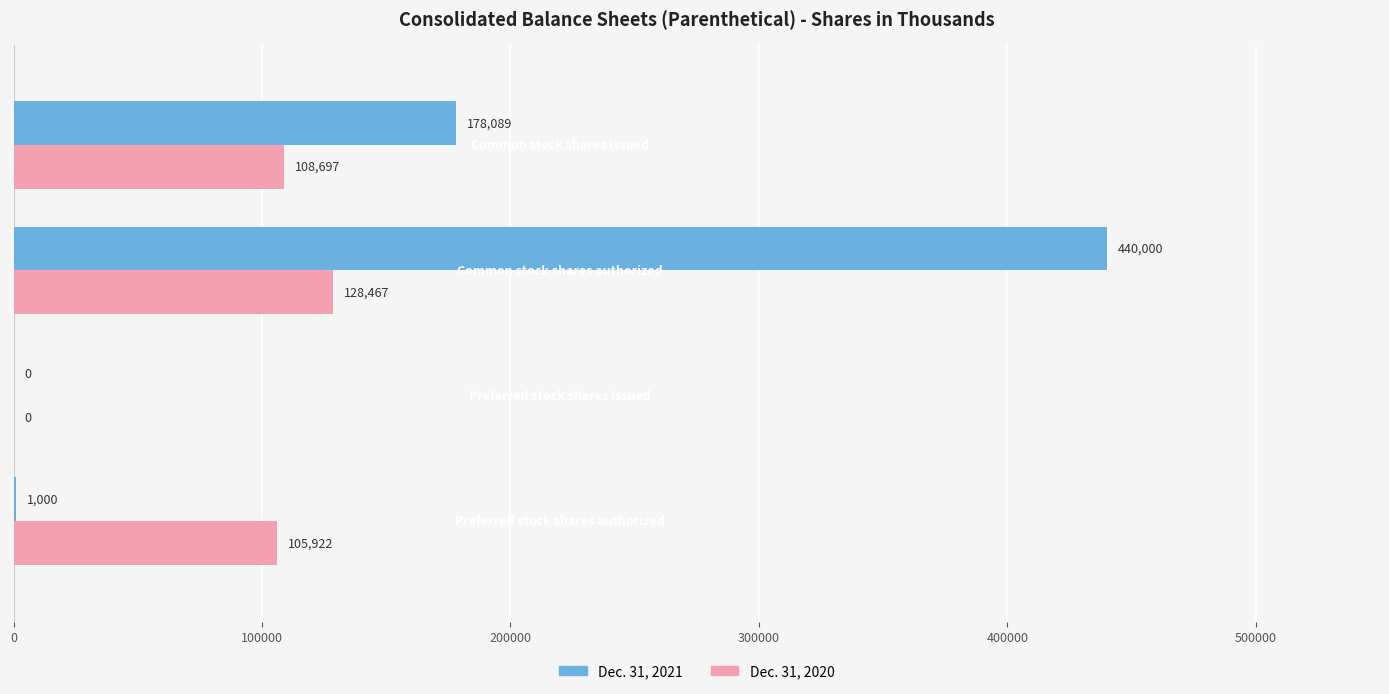

What is the sum of all Dec. 31, 2020 values?

343086